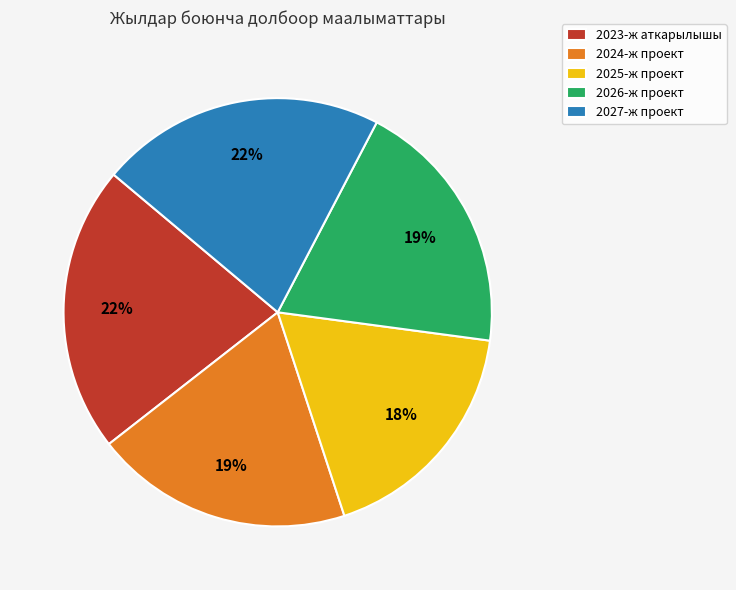

Is there any slice that represents more than half of the pie?

No